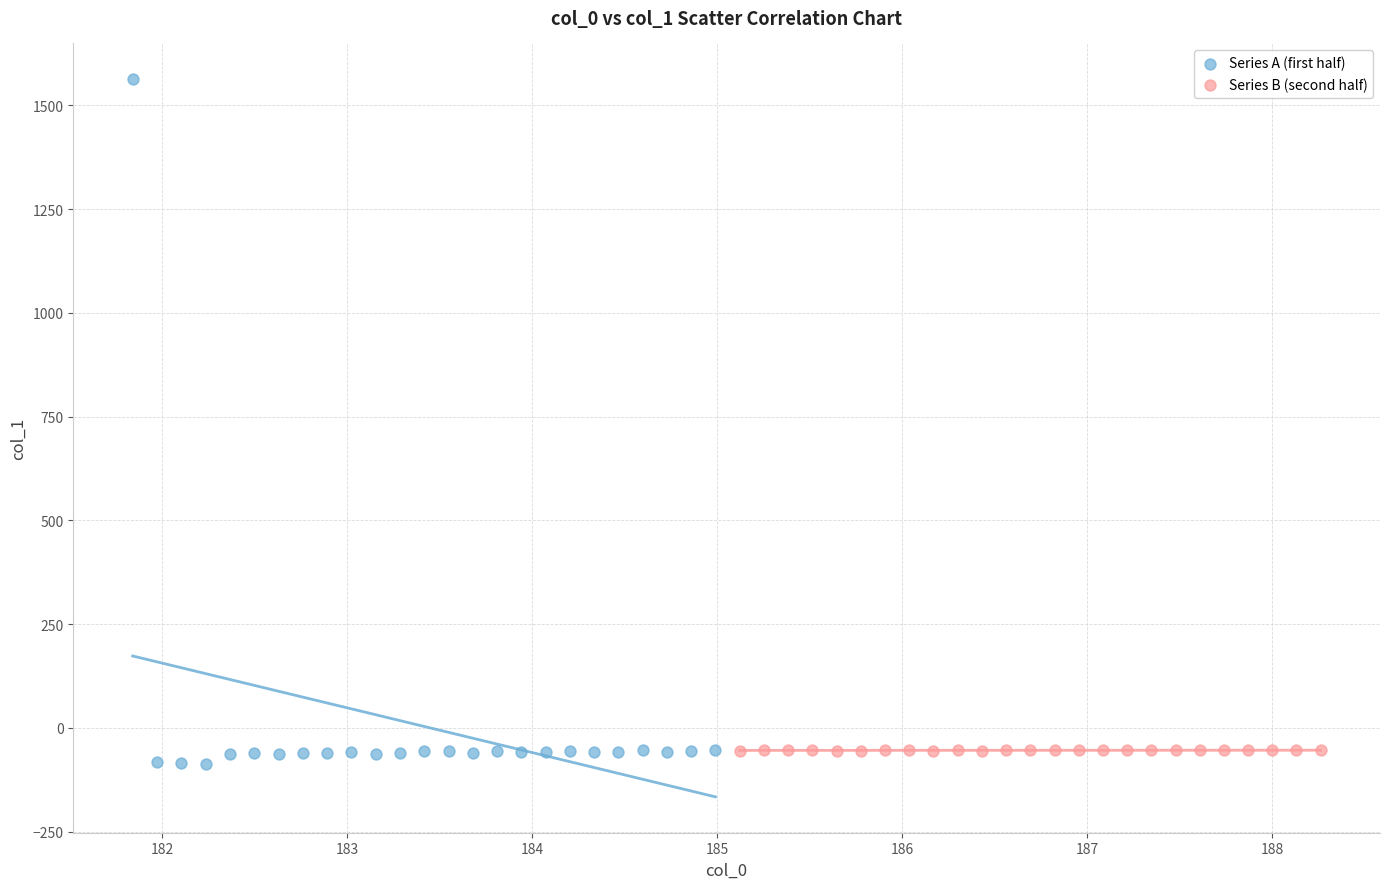

Which series reaches the maximum Y coordinate?

Series A (first half)